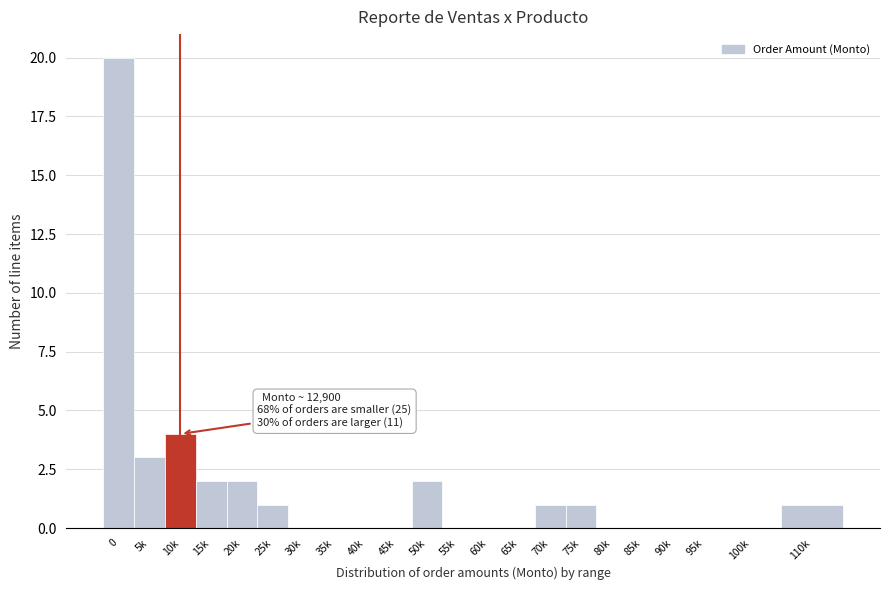

Reading left to right, transcribe all the data shown in this chart.

0=20	5k=3	10k=4	15k=2	20k=2	25k=1	30k=0	35k=0	40k=0	45k=0	50k=2	55k=0	60k=0	65k=0	70k=1	75k=1	80k=0	85k=0	90k=0	95k=0	100k=0	110k=1